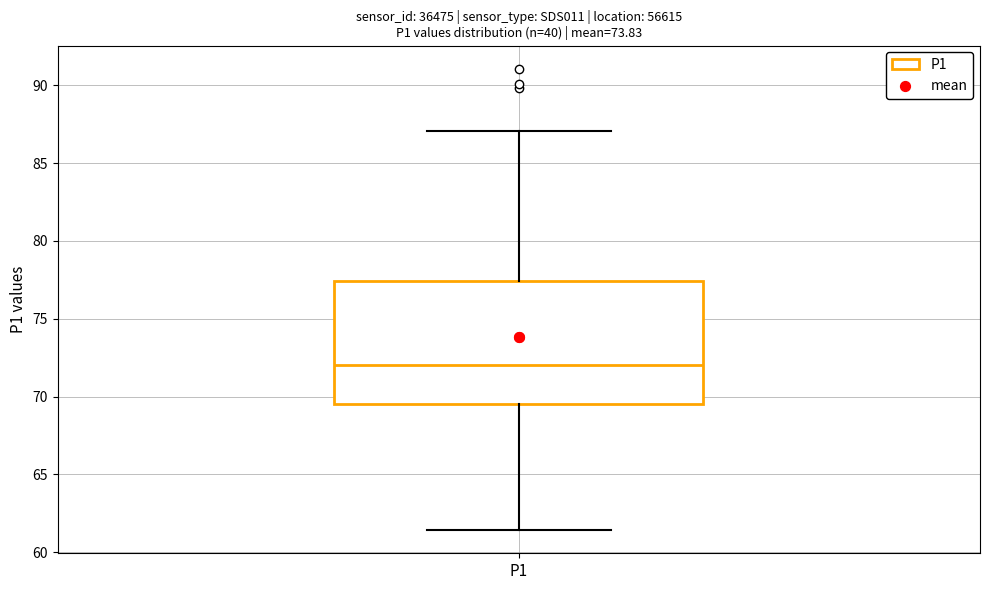

Read this box plot against the y-axis: the position of the median line, the range covered by the box, and the ends of both whiskers. The values are not printed on the chart, so give them approximately, as read against the axis.

median 72.0, box 69.5 to 77.5, whiskers 61.5 to 87.0